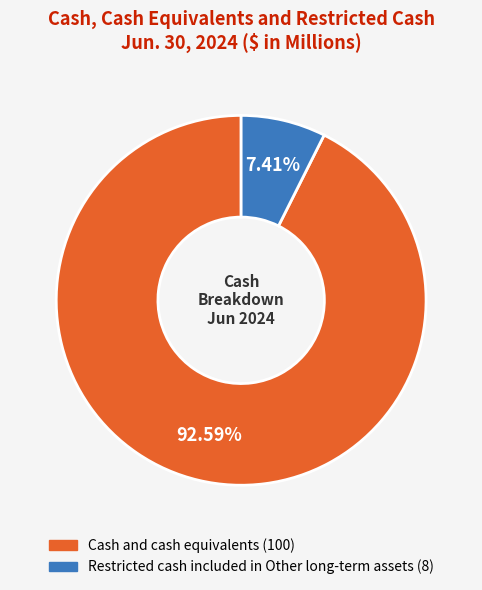

Which slice is the smallest?

Restricted cash included in Other long-term assets